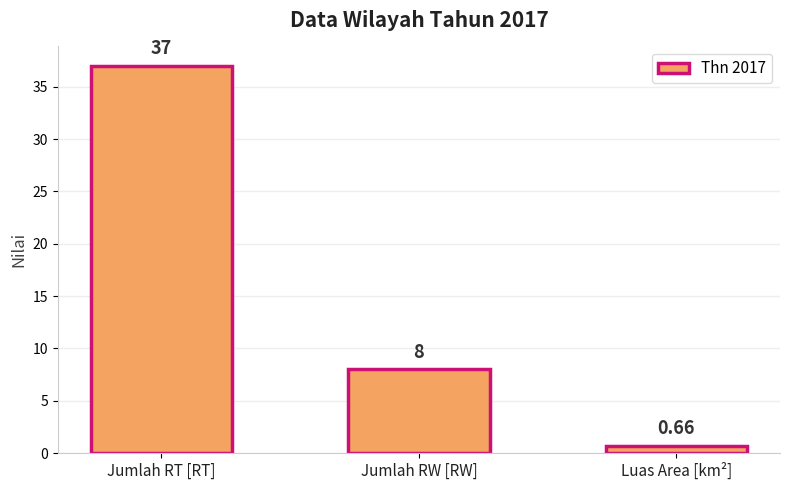

What is the label of the 1st bar from the right?

Luas Area [km²]